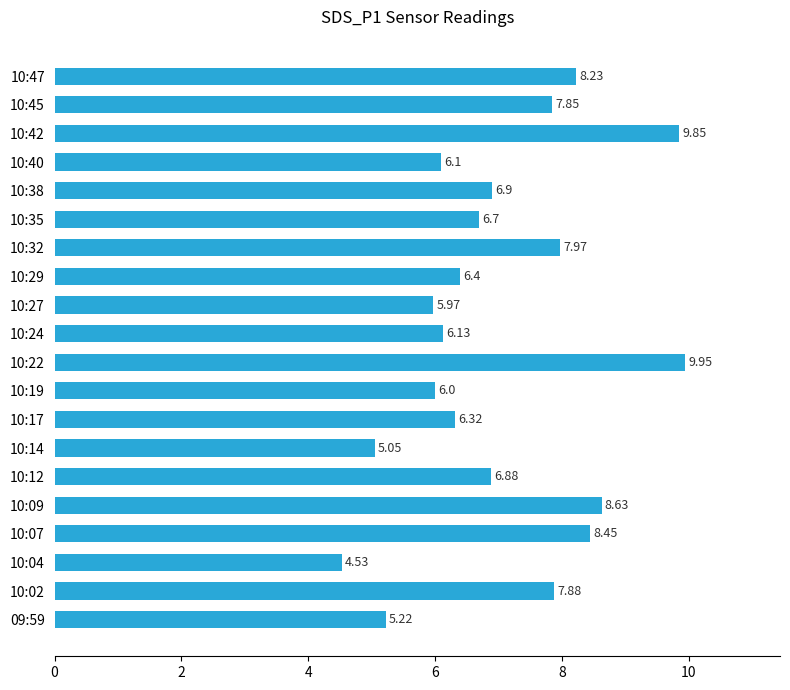

Approximately how many times larger is the value at 10:38 compared to 10:29?

1.1